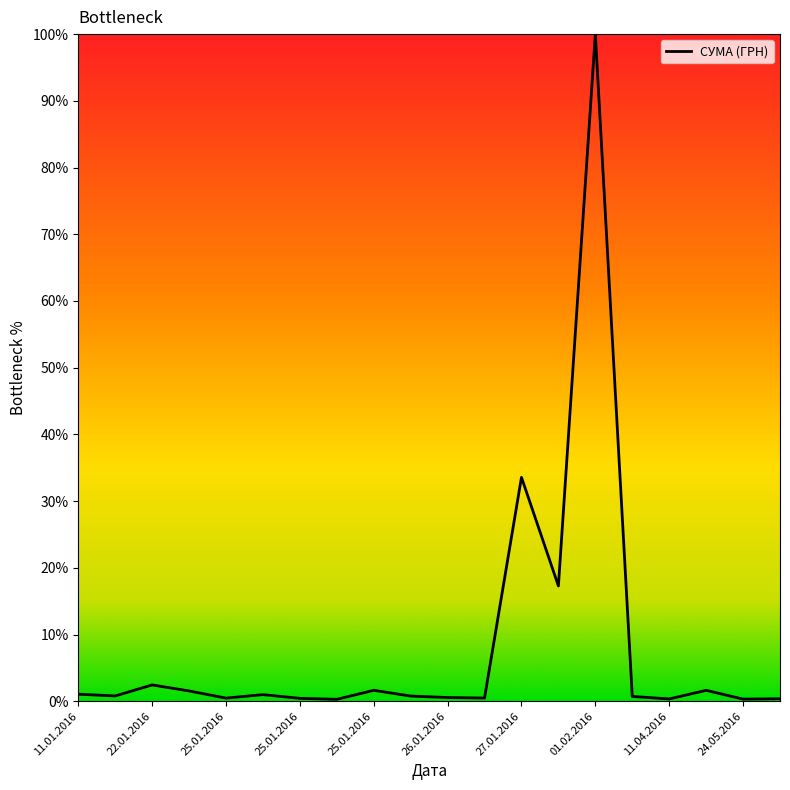

How many lines are shown in the chart?

1